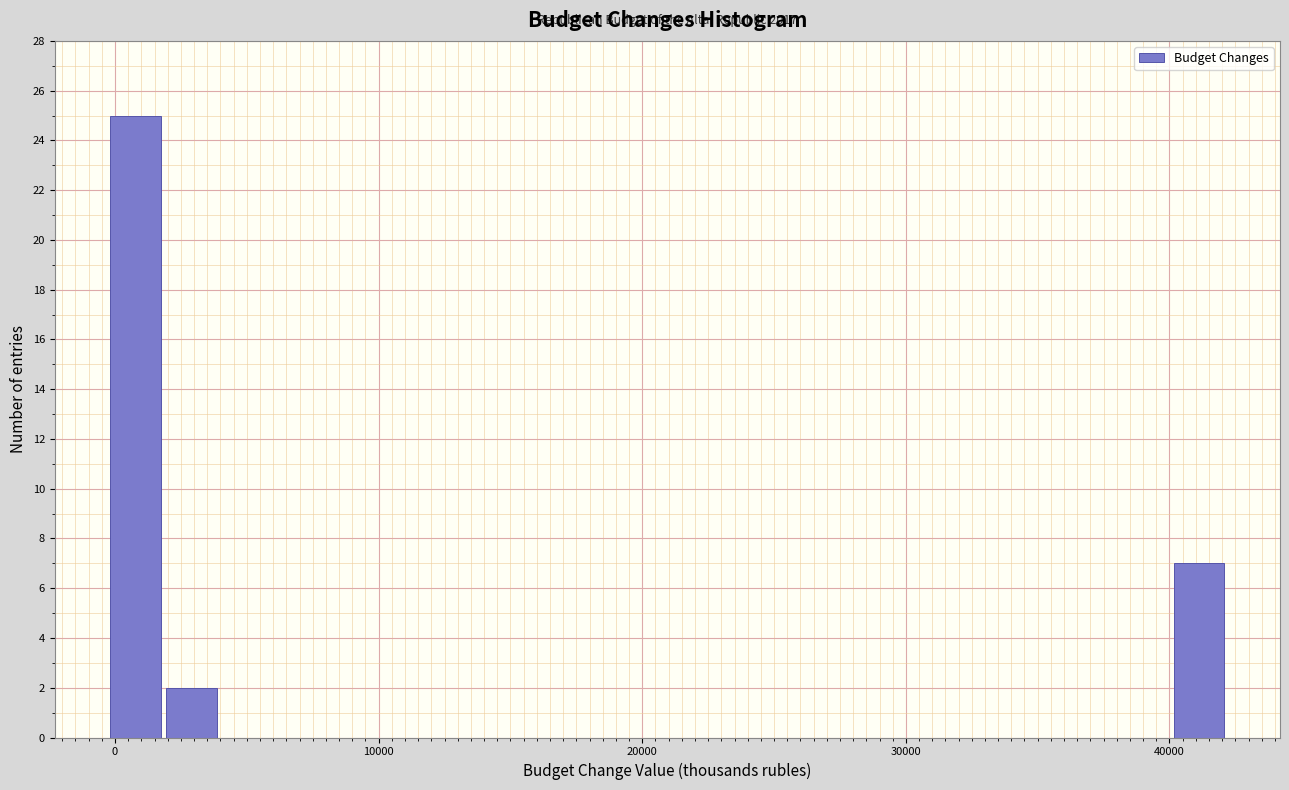

Around what value on the x-axis is the tallest bar? Give the approximate position of its centre, as read against the axis.

1000